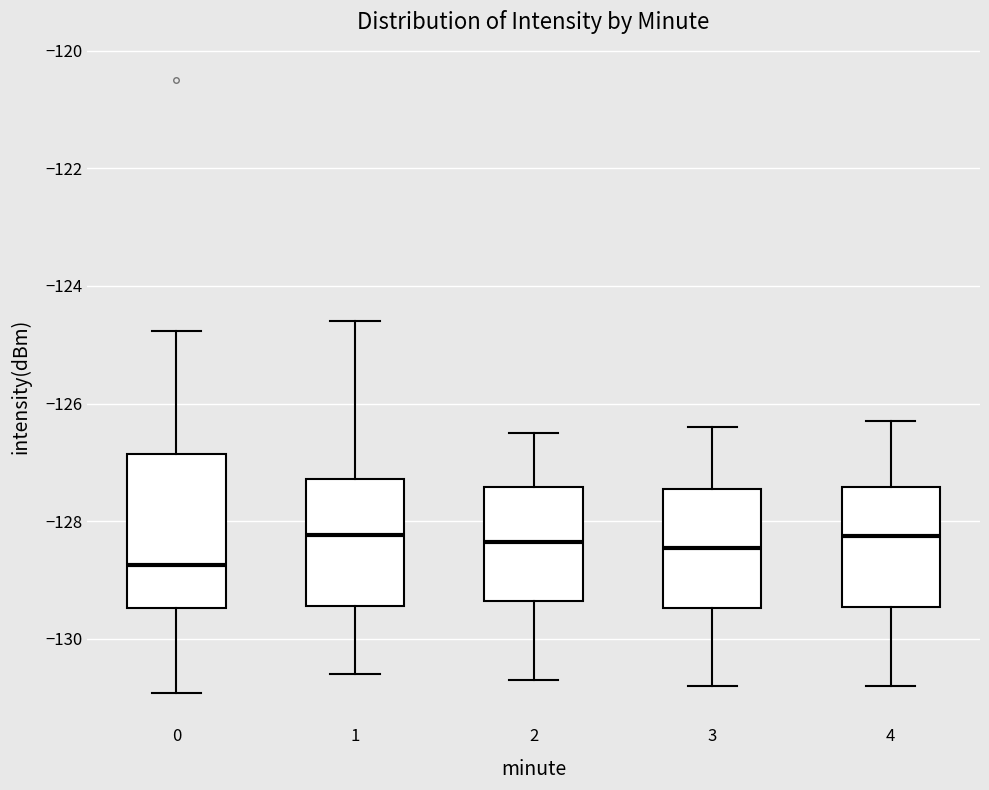

Which box's median line is the lowest?

0